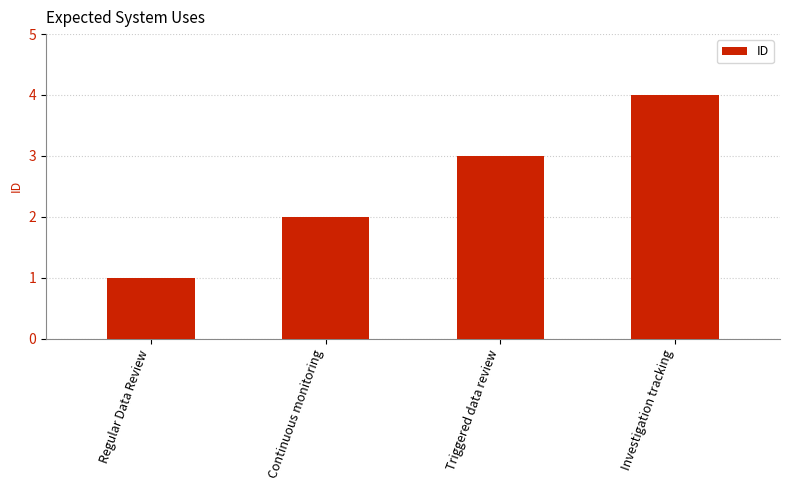

Between Regular Data Review and Triggered data review, which is larger?

Triggered data review